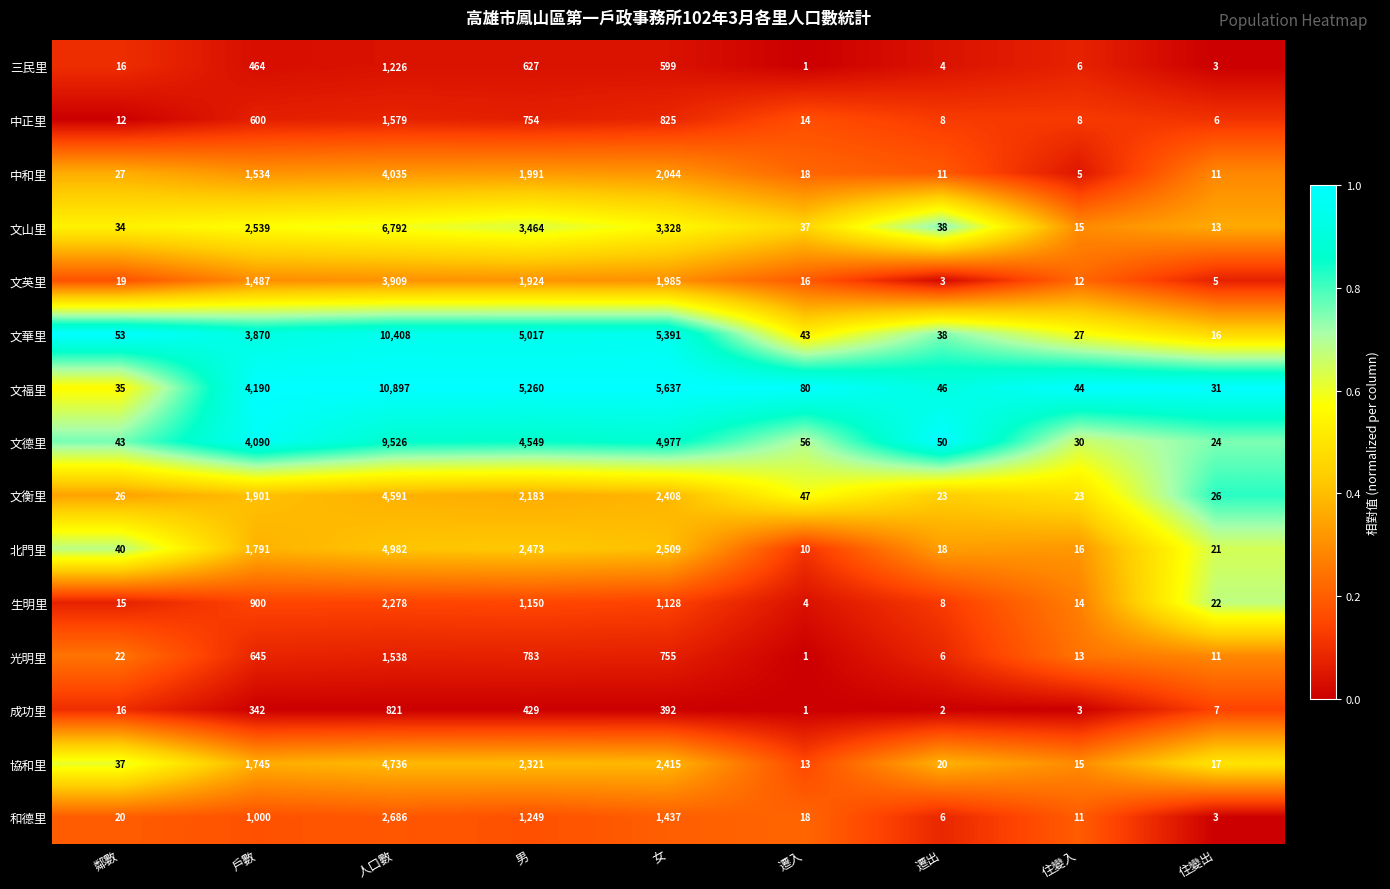

Which series has the largest total across all categories?

文福里